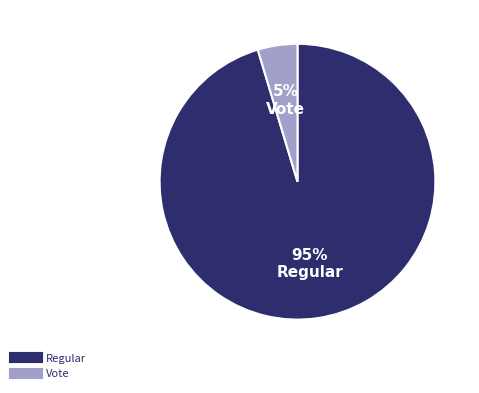

To the nearest percent, what is the combined percentage of Vote and Regular?

100%